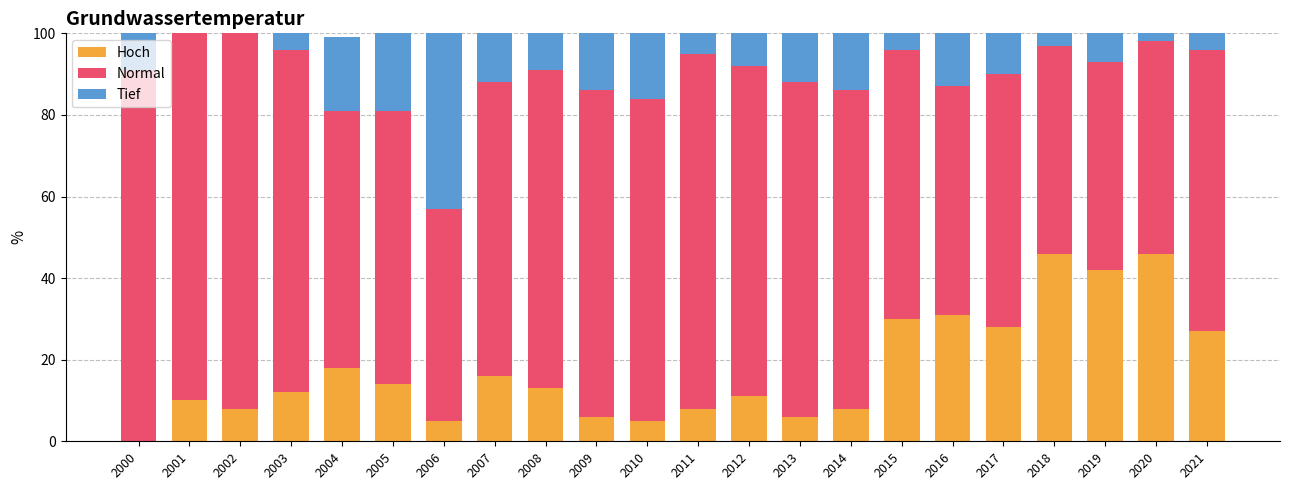

What is the sum of the Hoch values at 2000 and 2012?

11